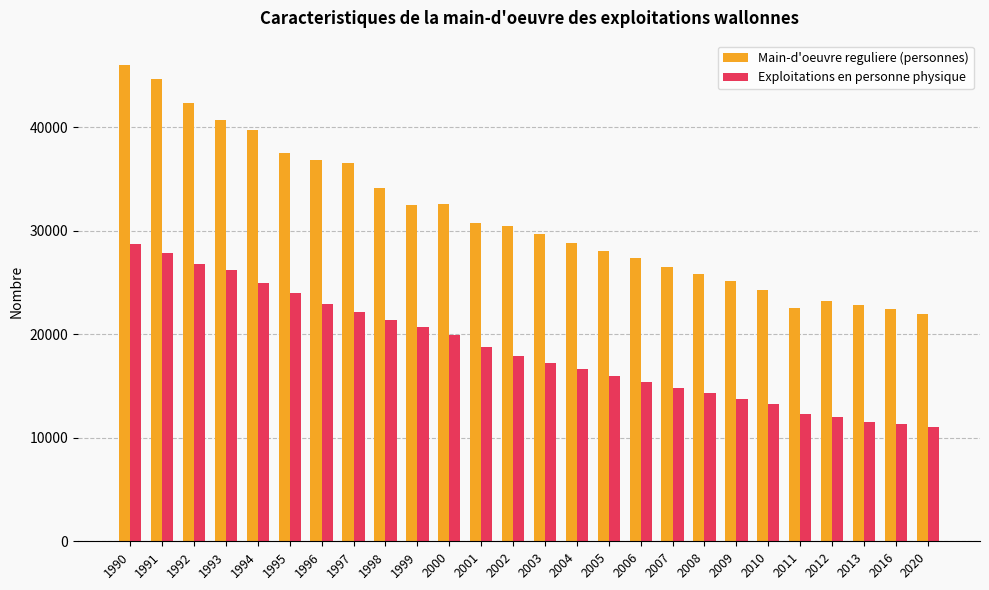

Where is Main-d'oeuvre reguliere (personnes) nearest to the value 34011?

1998